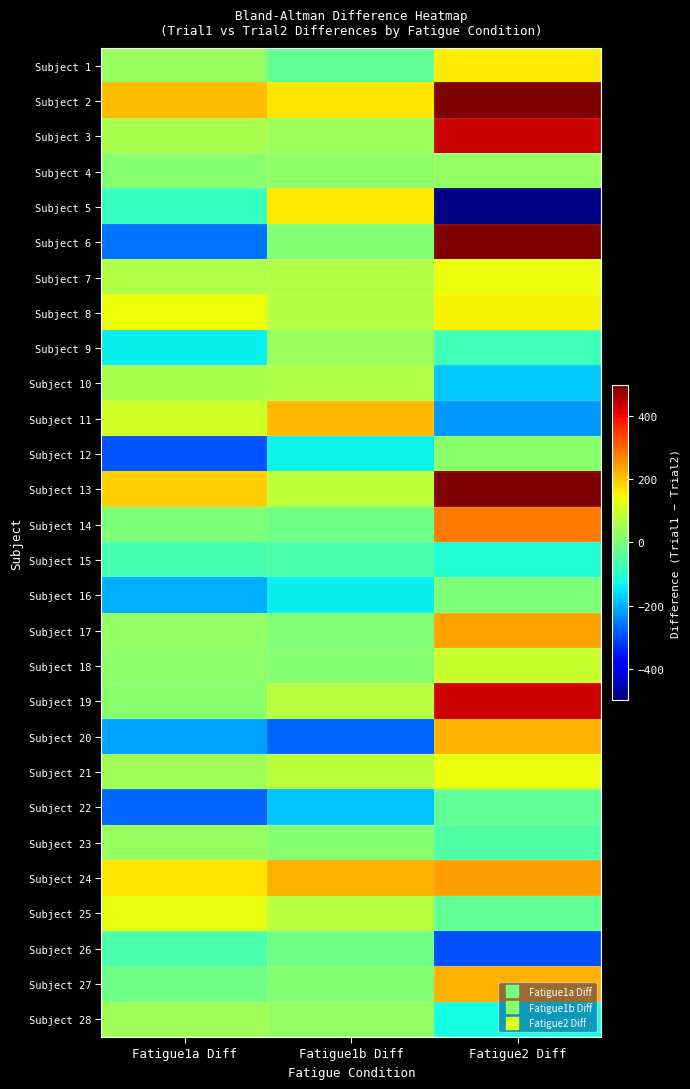

Reading left to right, extract all data points from this chart.

Subject 1: Fatigue1a Diff=33	Fatigue1b Diff=-32	Fatigue2 Diff=160
Subject 2: Fatigue1a Diff=208	Fatigue1b Diff=165	Fatigue2 Diff=512
Subject 3: Fatigue1a Diff=56	Fatigue1b Diff=40	Fatigue2 Diff=436
Subject 4: Fatigue1a Diff=15	Fatigue1b Diff=26	Fatigue2 Diff=30
Subject 5: Fatigue1a Diff=-85	Fatigue1b Diff=164	Fatigue2 Diff=-494
Subject 6: Fatigue1a Diff=-258	Fatigue1b Diff=10	Fatigue2 Diff=502
Subject 7: Fatigue1a Diff=66	Fatigue1b Diff=66	Fatigue2 Diff=136
Subject 8: Fatigue1a Diff=139	Fatigue1b Diff=70	Fatigue2 Diff=149
Subject 9: Fatigue1a Diff=-140	Fatigue1b Diff=37	Fatigue2 Diff=-72
Subject 10: Fatigue1a Diff=58	Fatigue1b Diff=60	Fatigue2 Diff=-179
Subject 11: Fatigue1a Diff=103	Fatigue1b Diff=214	Fatigue2 Diff=-223
Subject 12: Fatigue1a Diff=-290	Fatigue1b Diff=-133	Fatigue2 Diff=16
Subject 13: Fatigue1a Diff=188	Fatigue1b Diff=81	Fatigue2 Diff=1160
Subject 14: Fatigue1a Diff=1	Fatigue1b Diff=-13	Fatigue2 Diff=281
Subject 15: Fatigue1a Diff=-65	Fatigue1b Diff=-56	Fatigue2 Diff=-108
Subject 16: Fatigue1a Diff=-202	Fatigue1b Diff=-138	Fatigue2 Diff=0
Subject 17: Fatigue1a Diff=30	Fatigue1b Diff=6	Fatigue2 Diff=237
Subject 18: Fatigue1a Diff=20	Fatigue1b Diff=12	Fatigue2 Diff=90
Subject 19: Fatigue1a Diff=18	Fatigue1b Diff=74	Fatigue2 Diff=430
Subject 20: Fatigue1a Diff=-211	Fatigue1b Diff=-275	Fatigue2 Diff=221
Subject 21: Fatigue1a Diff=43	Fatigue1b Diff=78	Fatigue2 Diff=133
Subject 22: Fatigue1a Diff=-277	Fatigue1b Diff=-180	Fatigue2 Diff=-34
Subject 23: Fatigue1a Diff=35	Fatigue1b Diff=15	Fatigue2 Diff=-53
Subject 24: Fatigue1a Diff=166	Fatigue1b Diff=219	Fatigue2 Diff=241
Subject 25: Fatigue1a Diff=129	Fatigue1b Diff=73	Fatigue2 Diff=-35
Subject 26: Fatigue1a Diff=-55	Fatigue1b Diff=-13	Fatigue2 Diff=-296
Subject 27: Fatigue1a Diff=-15	Fatigue1b Diff=10	Fatigue2 Diff=222
Subject 28: Fatigue1a Diff=45	Fatigue1b Diff=28	Fatigue2 Diff=-122